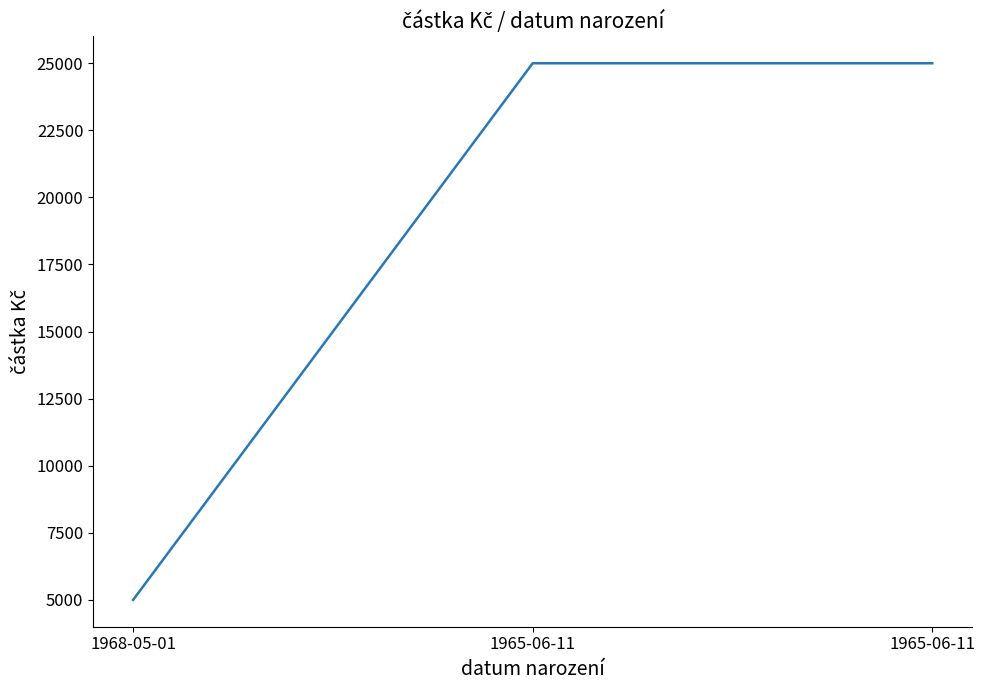

Reading left to right, list all the values displayed in this chart.

5000	25000	25000